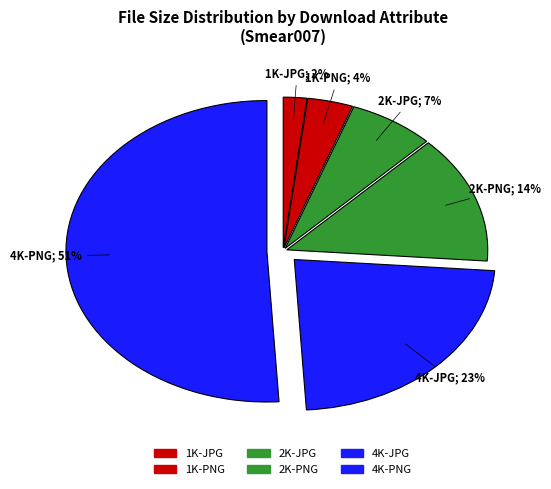

What percentage is the 2K-JPG slice, to the nearest percent?

7%